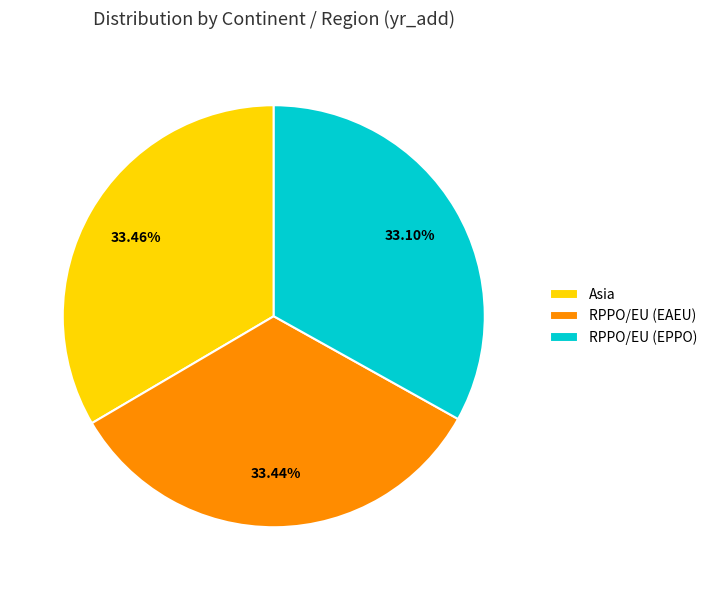

Combined, what portion of the pie is Asia and RPPO/EU (EAEU)?

66.9%